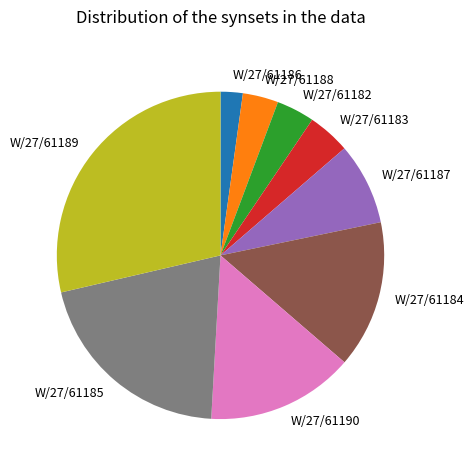

Is there a majority slice in this chart?

No